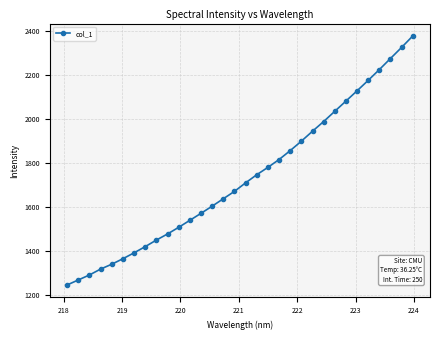

What is the smallest value displayed?

1244.9